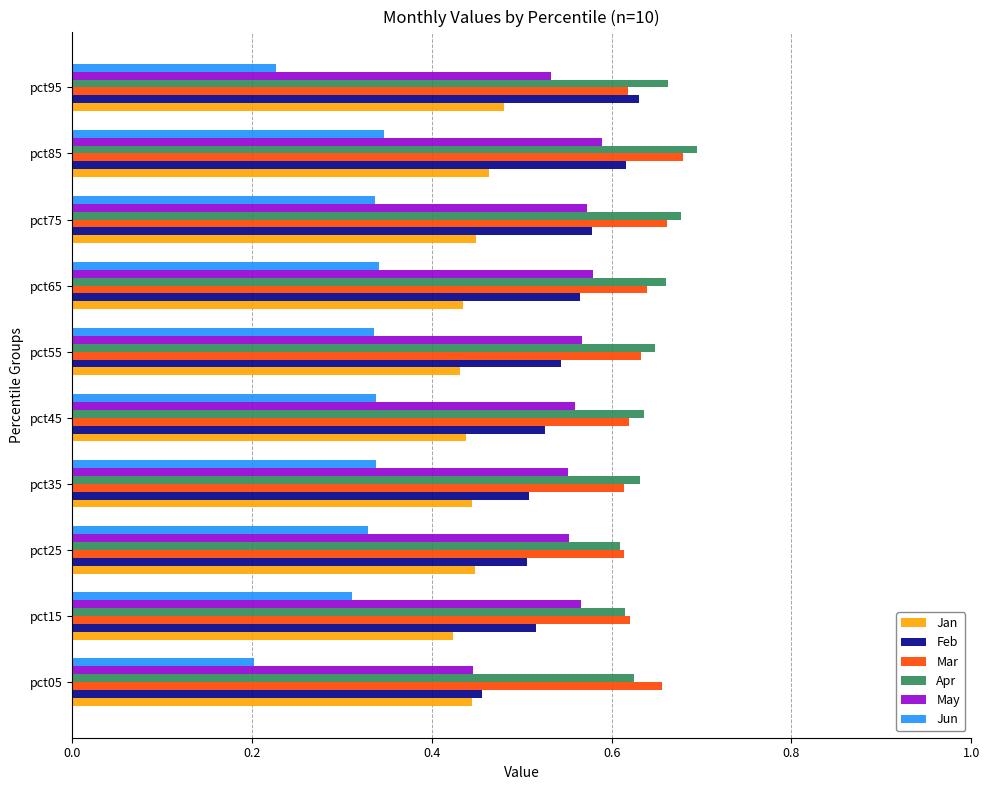

Count the Mar values in the range 0 to 1.

10